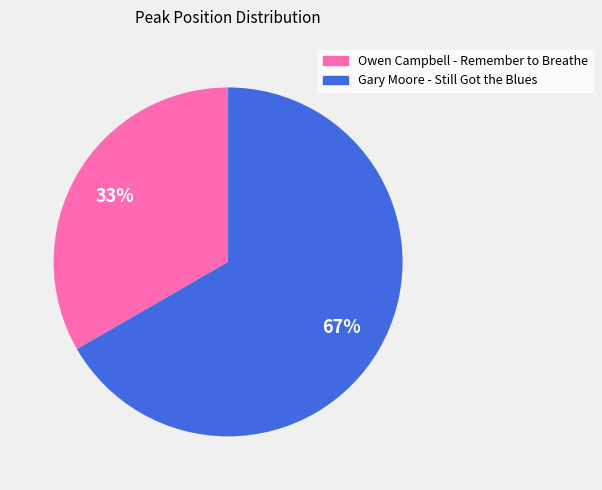

True or false: Gary Moore - Still Got the Blues accounts for 67% of the total.

True